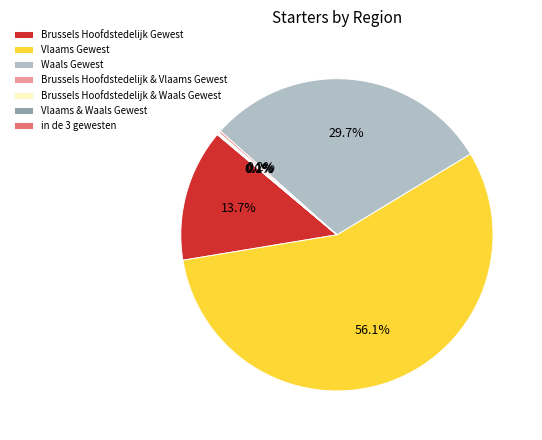

Do Brussels Hoofdstedelijk Gewest and Waals Gewest together represent more than half of the pie?

No